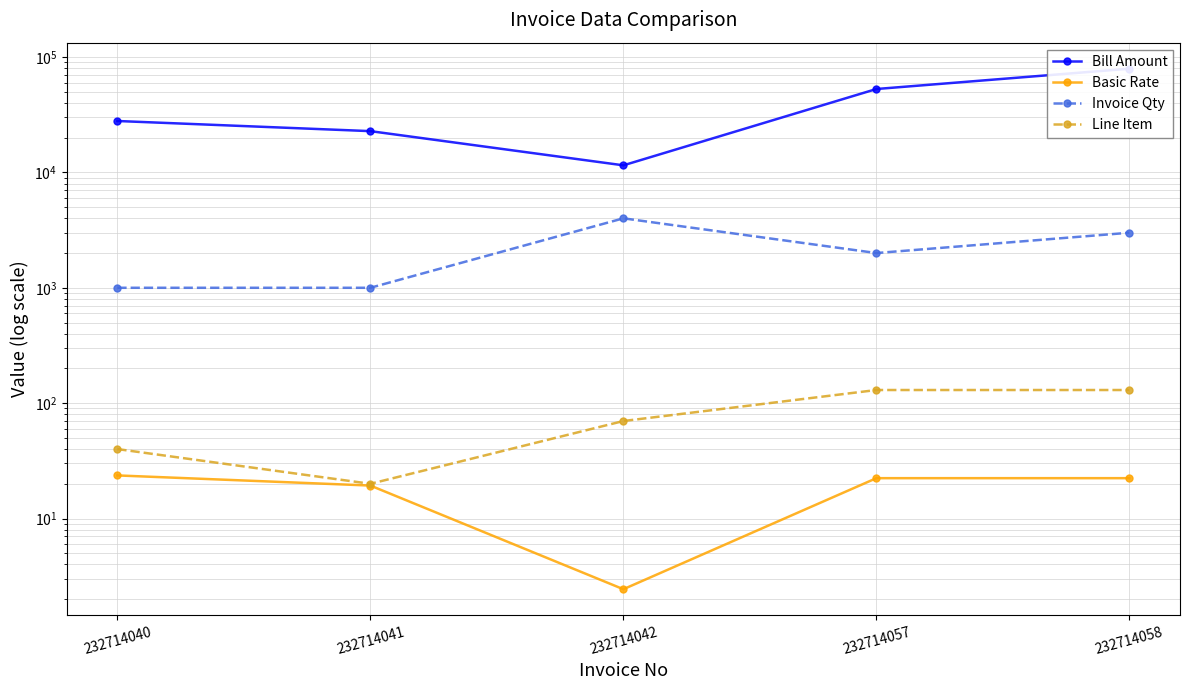

List the series in order of their peak value, lowest first.

Basic Rate, Line Item, Invoice Qty, Bill Amount